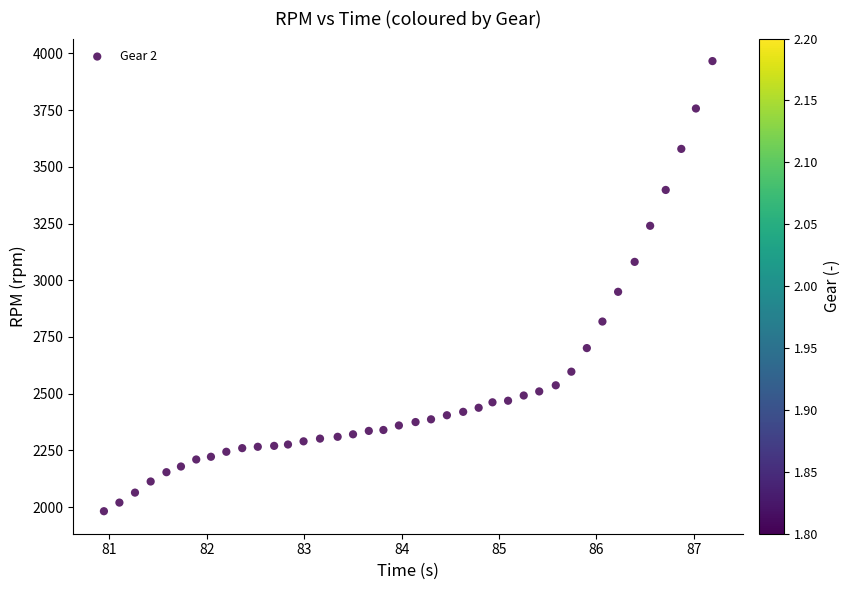

What Y value in the scatter plot is closest to 2974?

2949